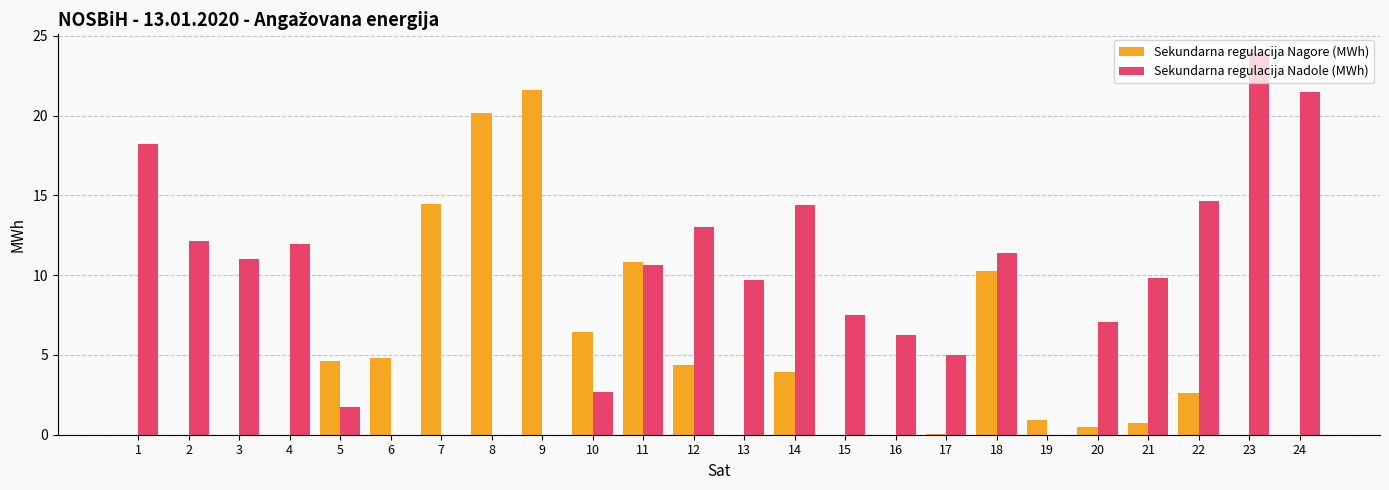

Between 17 and 18, which series saw the biggest shift?

Sekundarna regulacija Nagore (MWh)